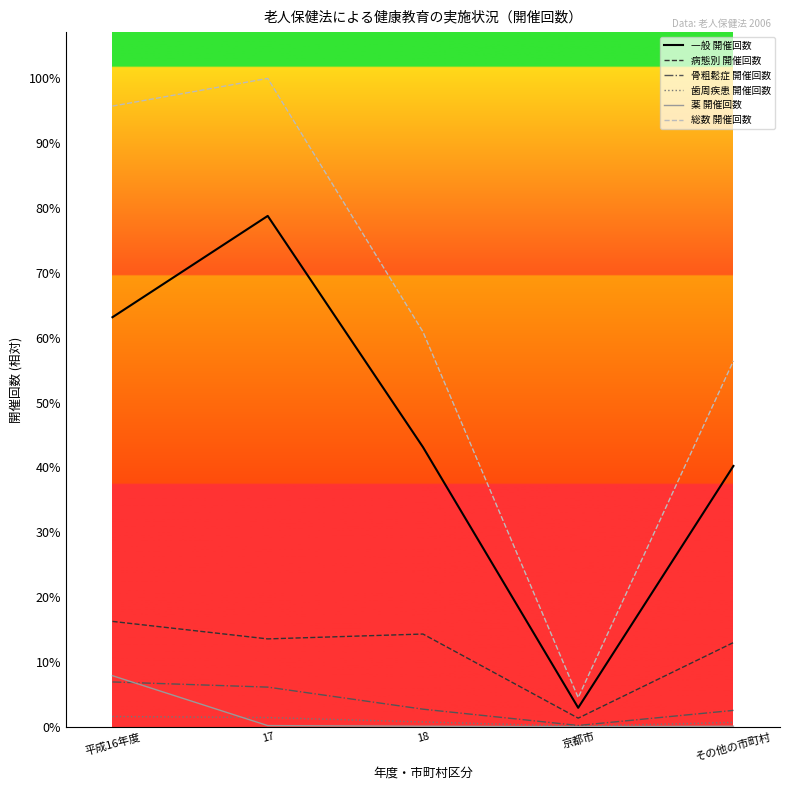

At which category does 総数 開催回数 reach its first local valley?

京都市